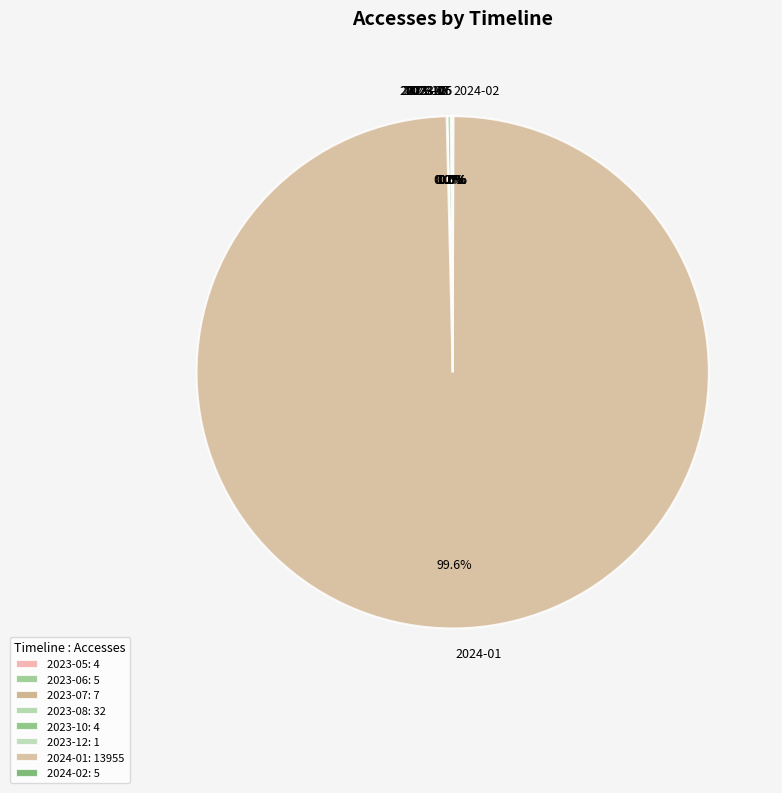

Does 2024-01 represent more than half of the total?

Yes